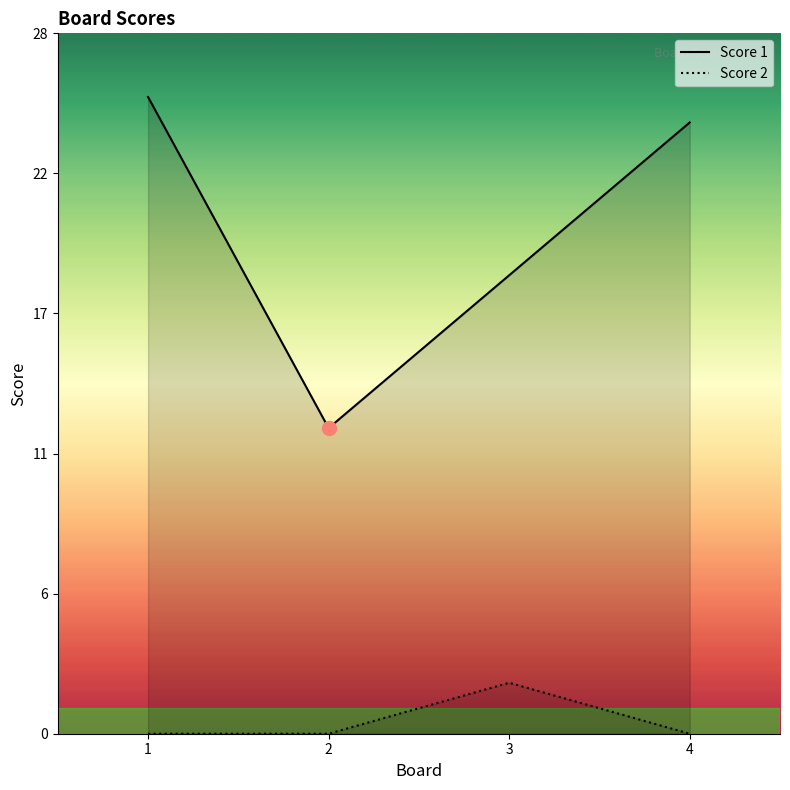

Reading right to left, what are all the values shown in this chart?

Score 1: 4=24	3=18	2=12	1=25
Score 2: 4=0	3=2	2=0	1=0